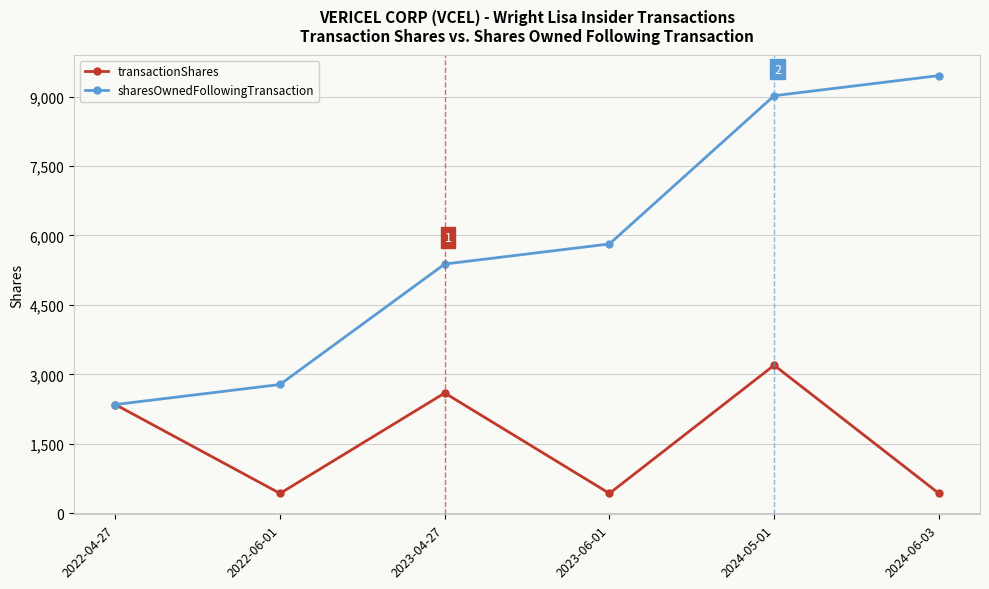

What is the sum of all sharesOwnedFollowingTransaction values?

34804